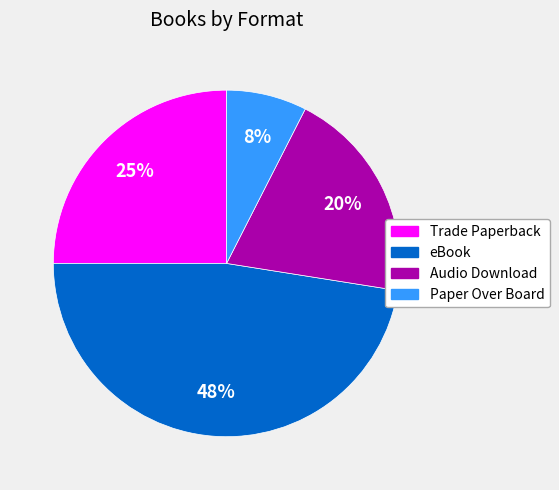

Is it true that Paper Over Board is 8% of the pie?

True